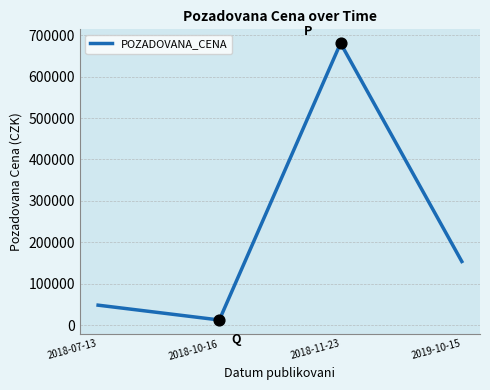

What is the ratio of the value at 2018-11-23 to the value at 2019-10-15?

4.4